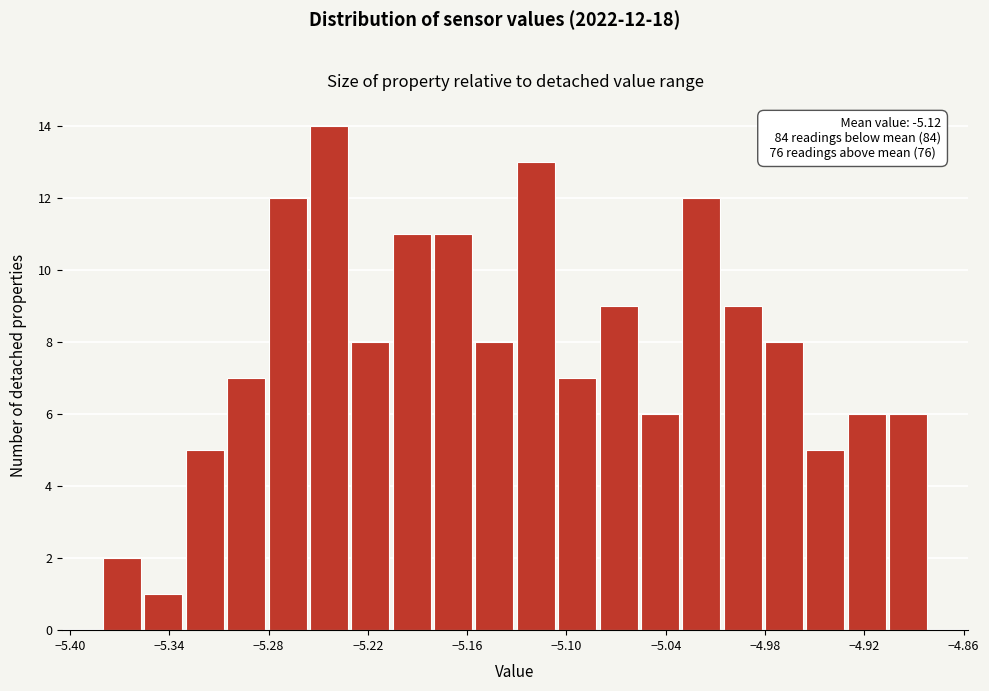

Read against the x-axis, roughly where is the centre of the tallest bar?

-5.24